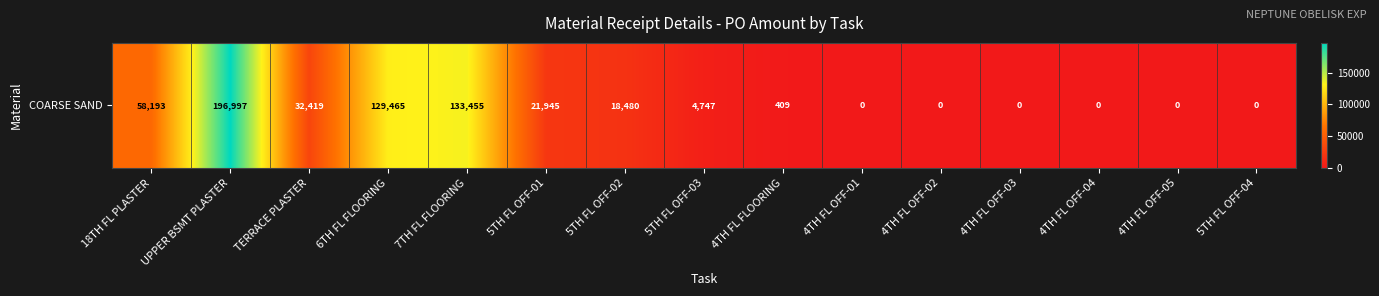

What is the average value?

39740.6